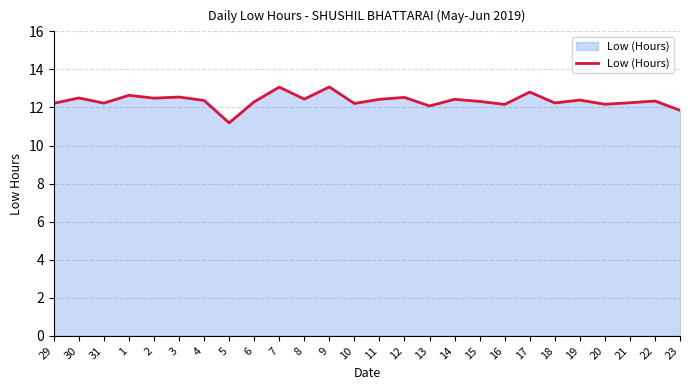

Does the chart display data point markers on the line(s)?

No